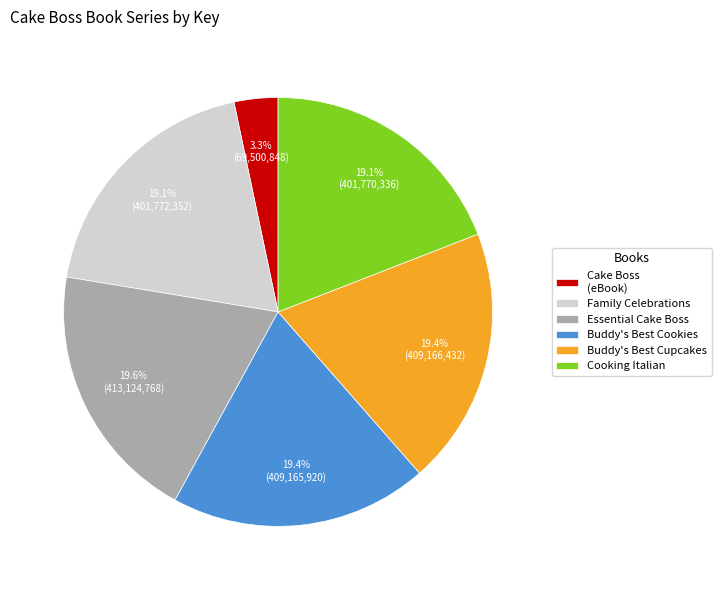

To the nearest percent, what is the difference between the largest and smallest slice percentages?

16%